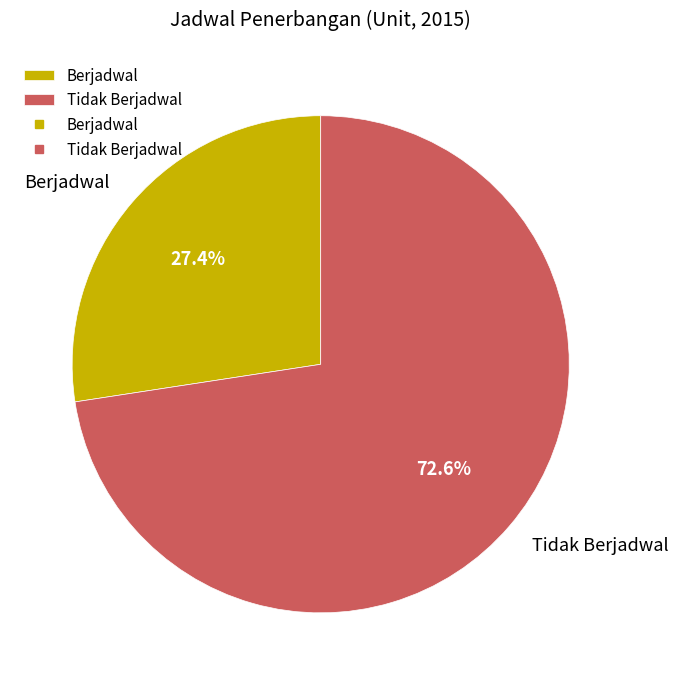

Do Berjadwal and Tidak Berjadwal together represent more than half of the pie?

Yes